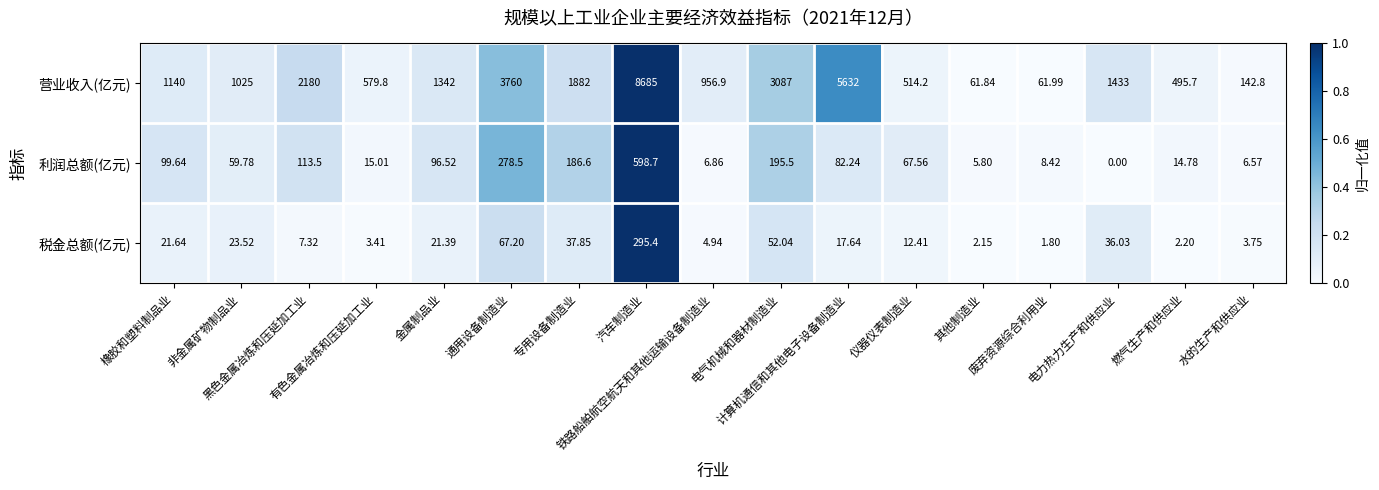

Which series has the widest spread of values?

营业收入(亿元)